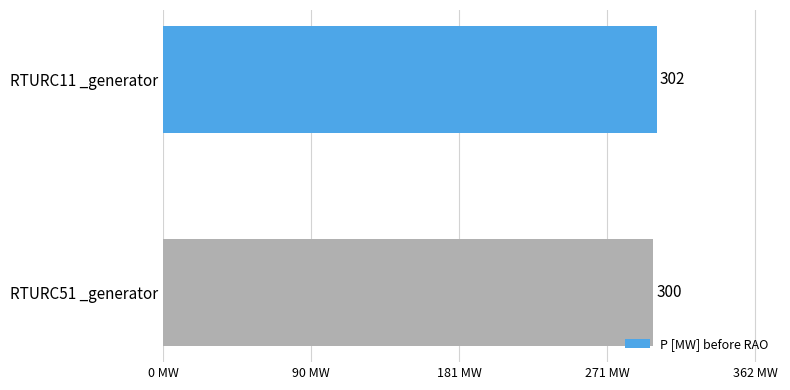

Is it true that the value at RTURC11 _generator is 524?

False